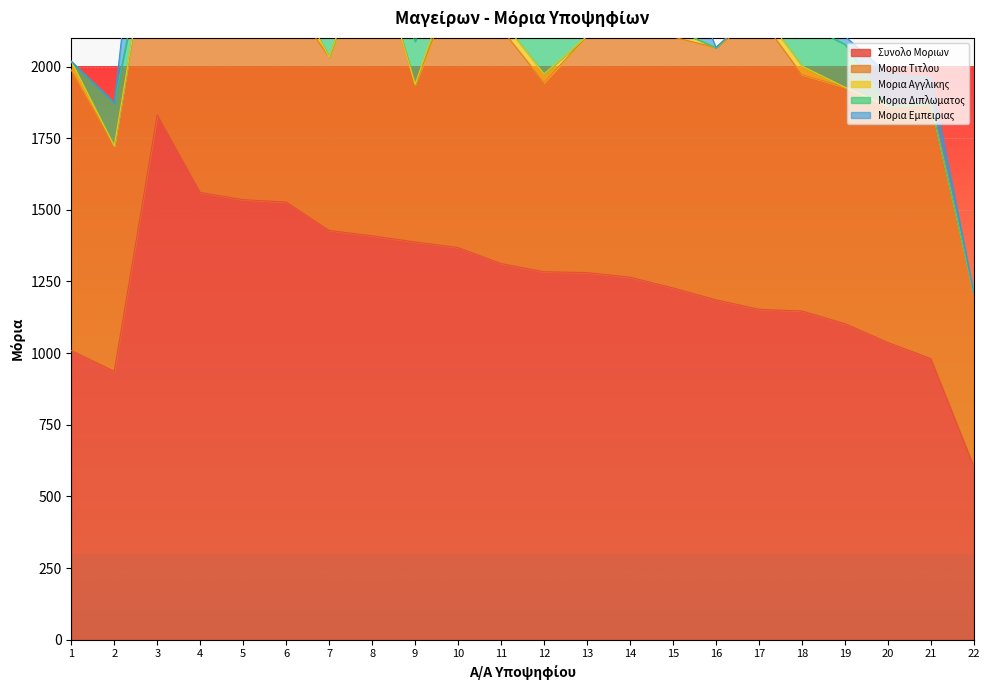

What is the difference between the highest and lowest values at 1?

1009.0